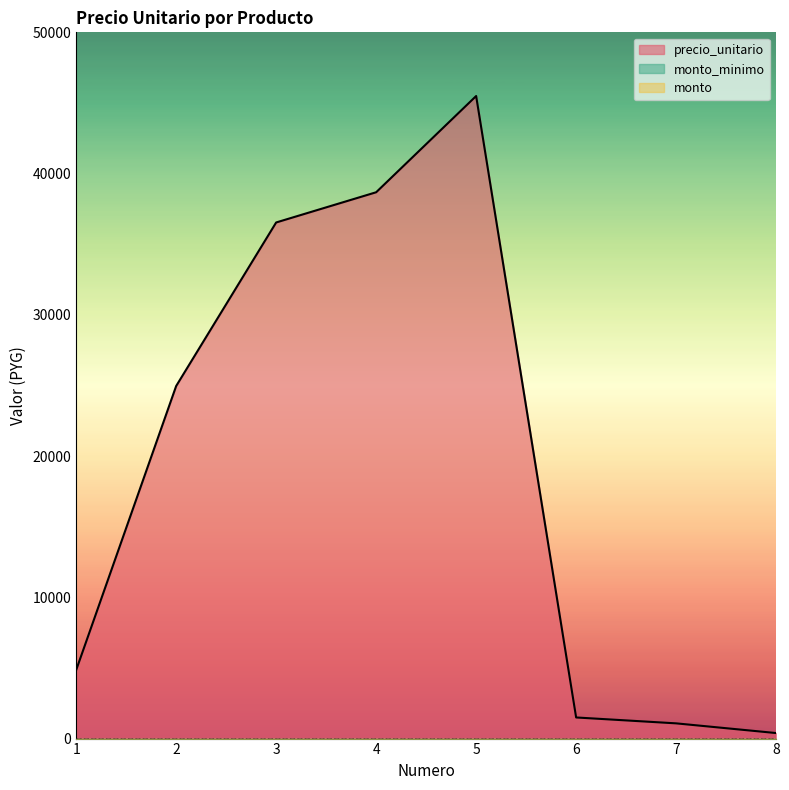

Reading right to left, extract all data points from this chart.

precio_unitario: 8=391	7=1078	6=1495	5=45491	4=38678	3=36539	2=24961	1=4851
monto_minimo: 8=0	7=0	6=0	5=0	4=0	3=0	2=0	1=0
monto: 8=0	7=0	6=0	5=0	4=0	3=0	2=0	1=0